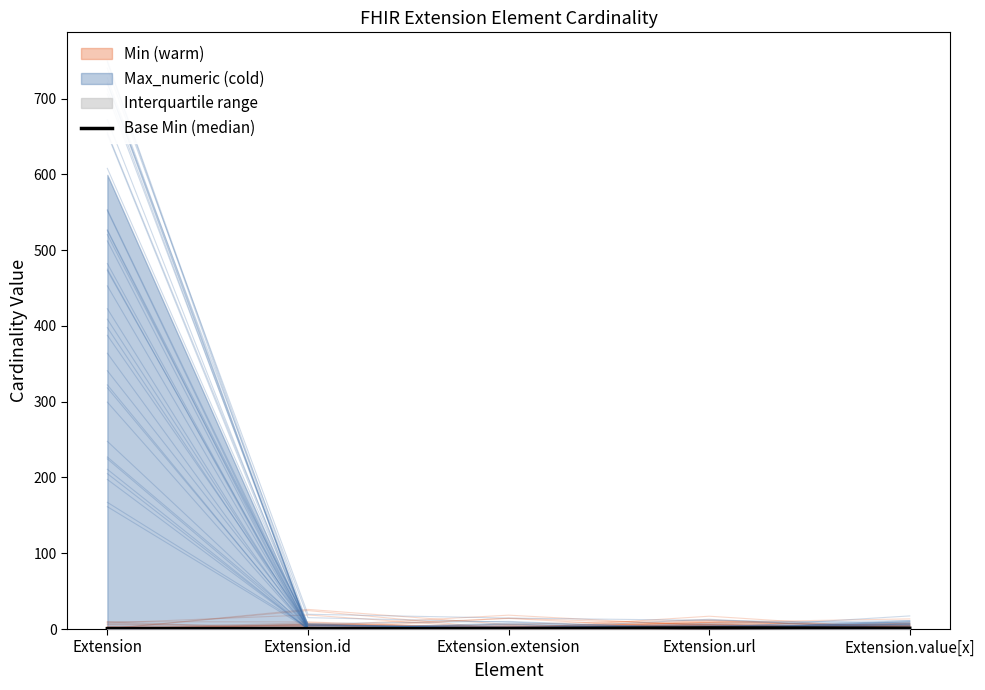

How many values are between 0 and 1?

4